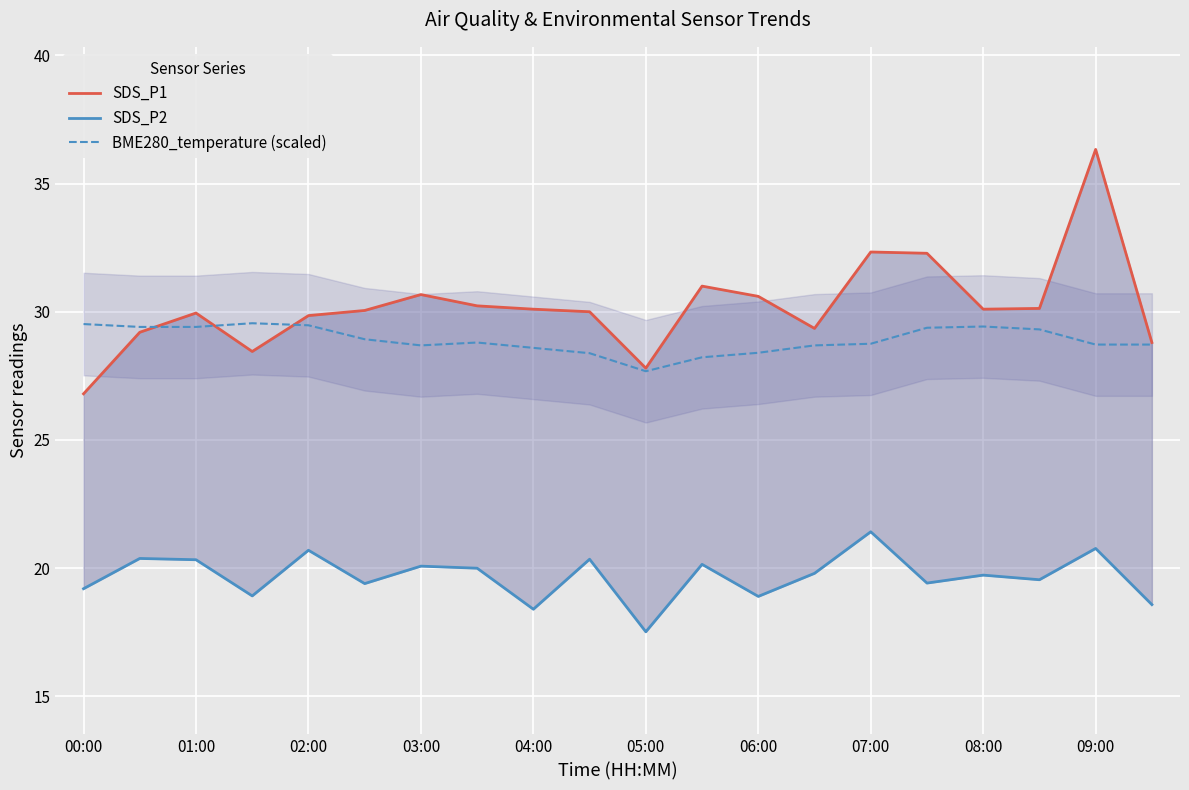

What is the value of the BME280_temperature (scaled) point at the 6th from the left?

28.9